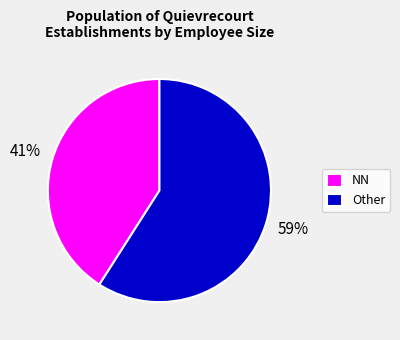

To the nearest percent, what is the difference between the largest and smallest slice percentages?

18%